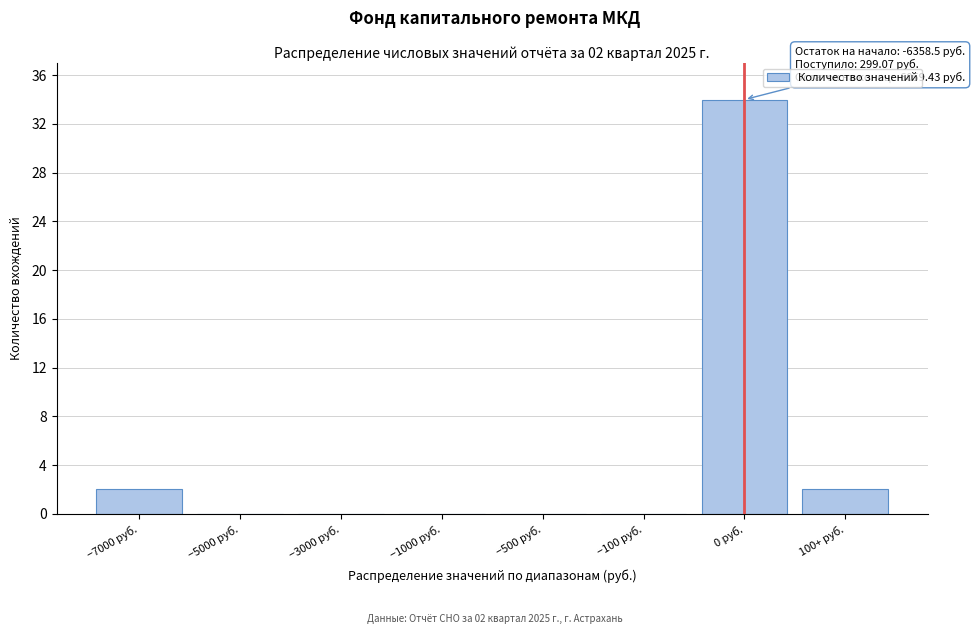

Reading left to right, list all the values displayed in this chart.

−7000 руб.=2	−5000 руб.=0	−3000 руб.=0	−1000 руб.=0	−500 руб.=0	−100 руб.=0	0 руб.=34	100+ руб.=2